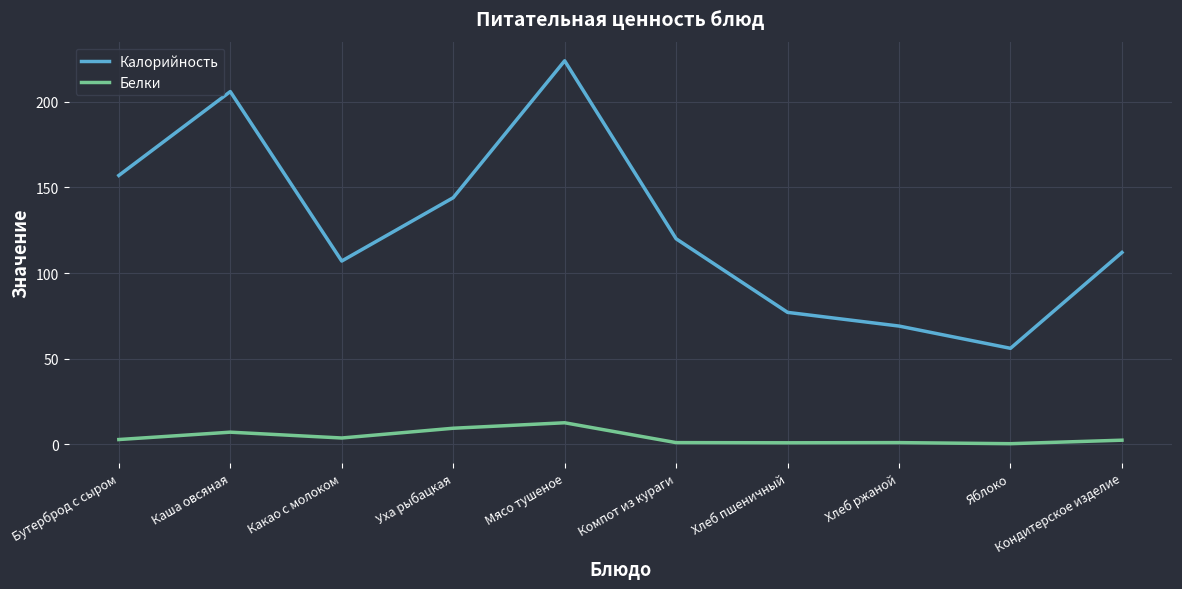

What is the difference between the maximum and minimum values in the Калорийность series?

168.0